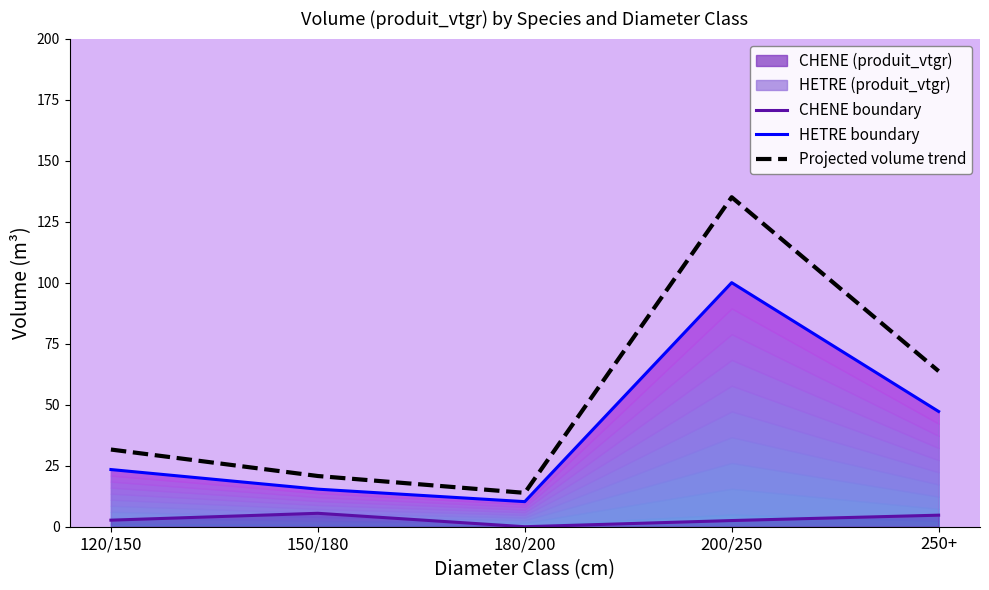

Is the value of CHENE boundary at 150/180 greater than the value of HETRE boundary at 120/150?

No